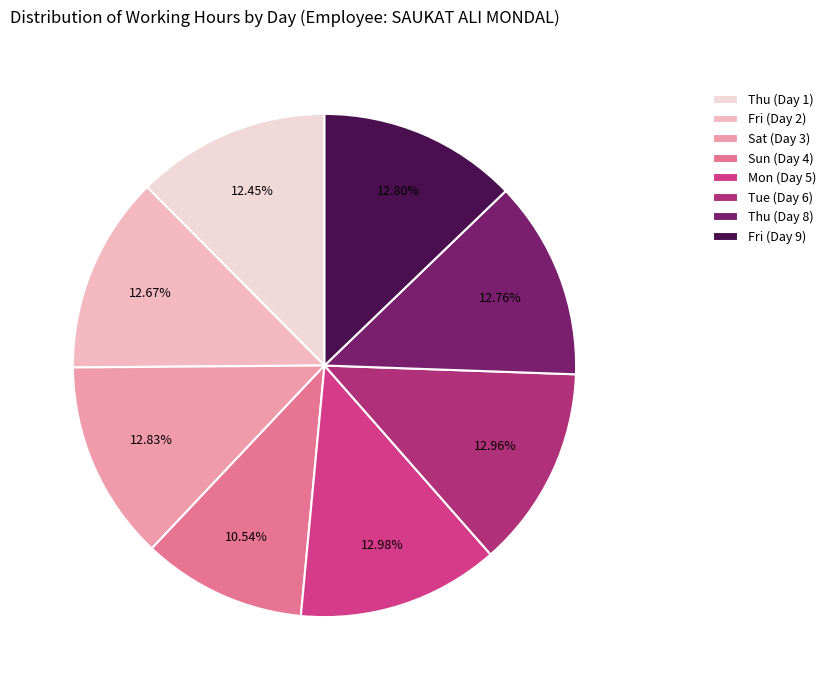

The Fri (Day 9) slice represents 13% of the pie. True or false?

True